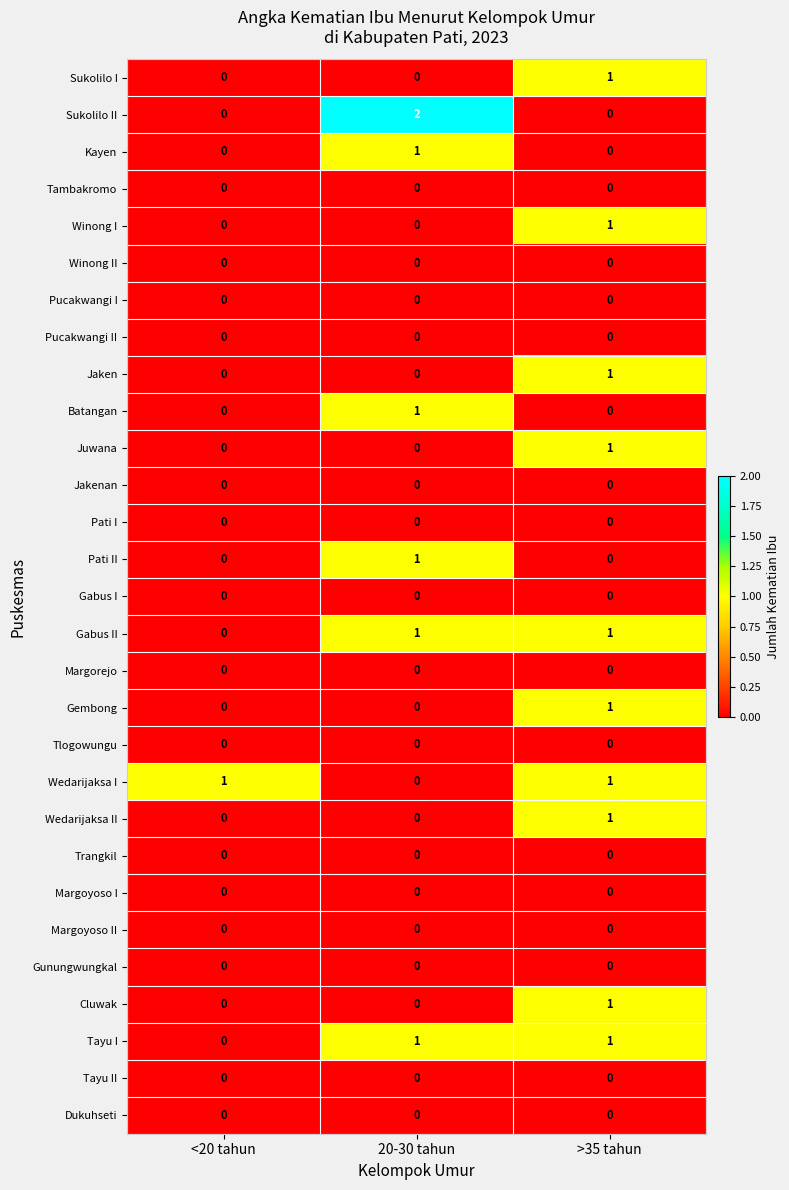

Which category has the highest value across all series?

20-30 tahun